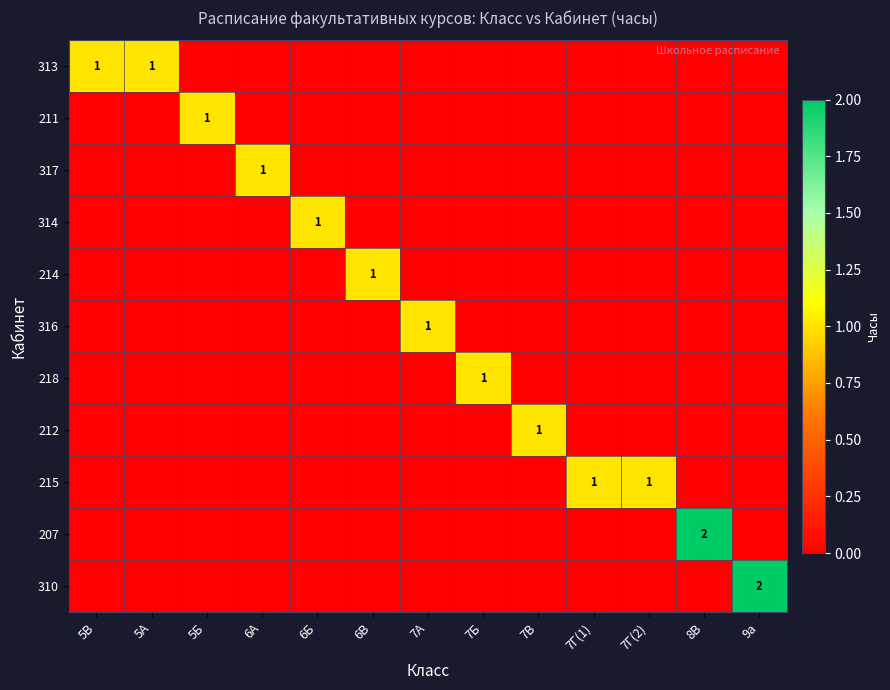

The 313 series shows 0 at 5В. True or false?

False